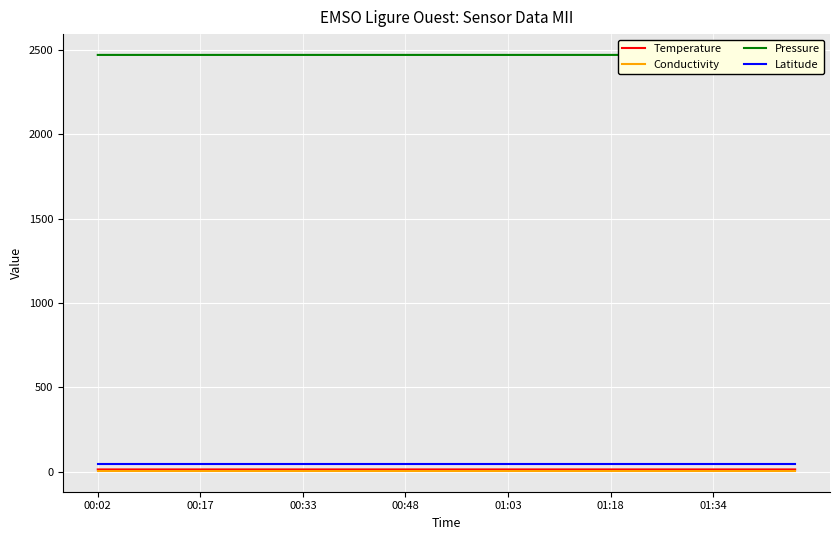

True or false: Conductivity and Latitude intersect in this chart.

False